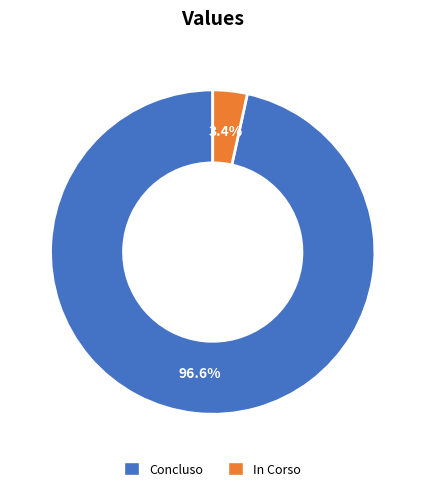

Is there any slice that represents more than half of the pie?

Yes